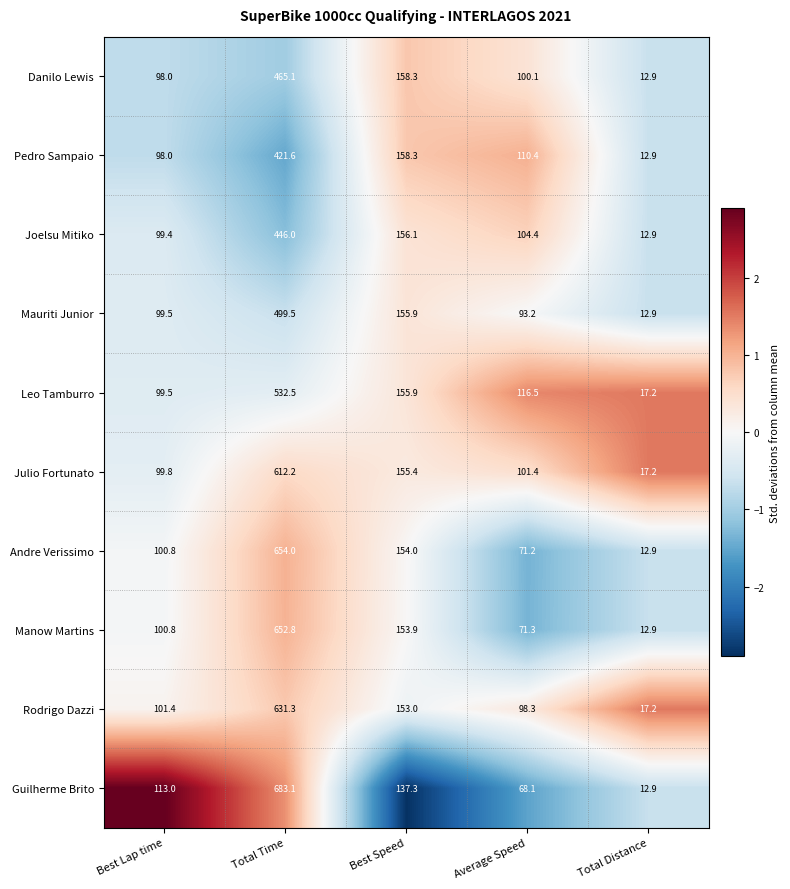

List the series in order of their peak value, highest first.

Guilherme Brito, Andre Verissimo, Manow Martins, Rodrigo Dazzi, Julio Fortunato, Leo Tamburro, Mauriti Junior, Danilo Lewis, Joelsu Mitiko, Pedro Sampaio